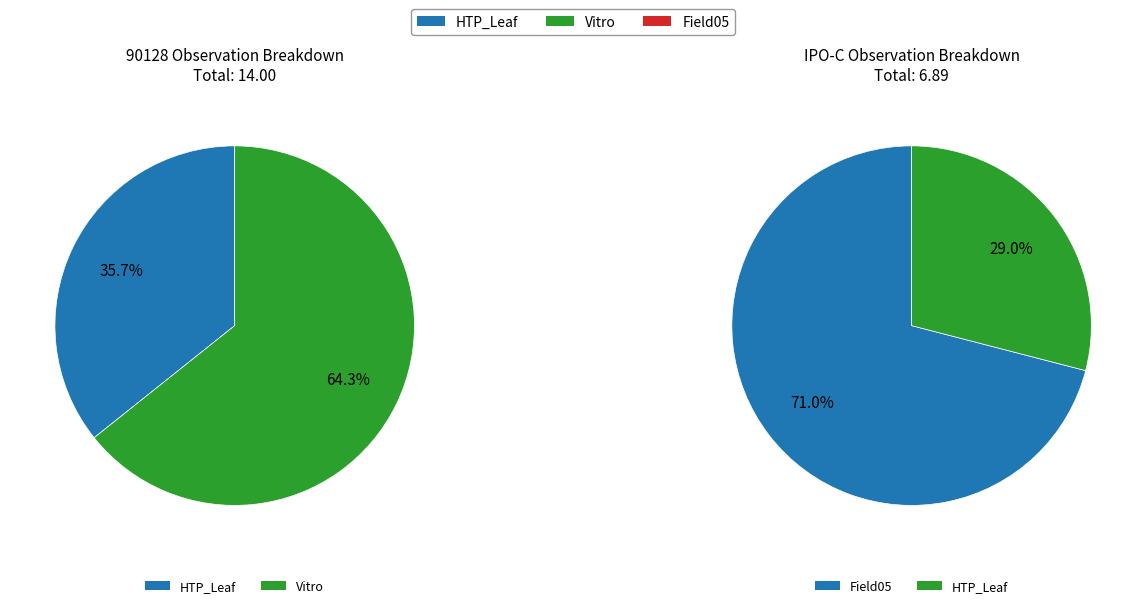

Which slice is the largest?

Vitro